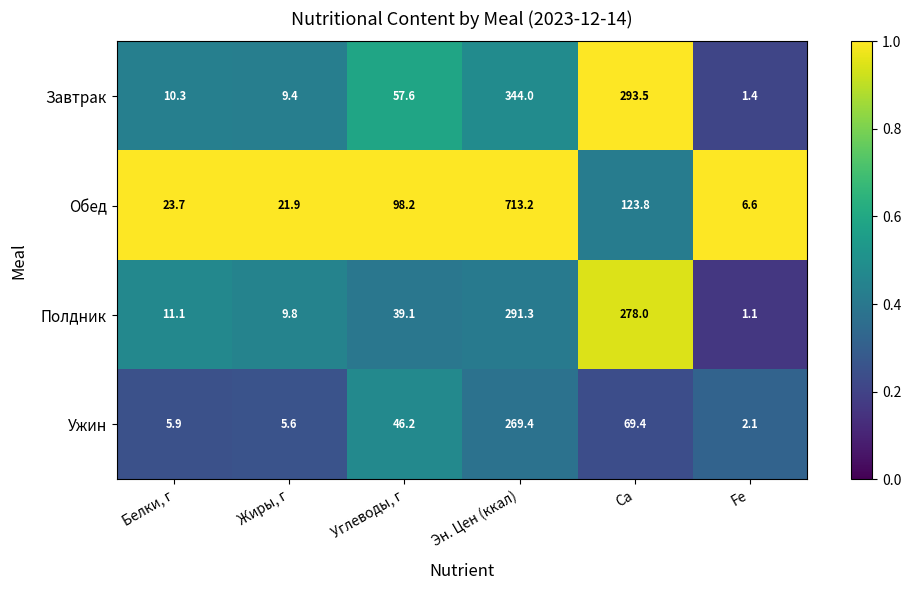

What is the highest value of the Завтрак series?

344.0